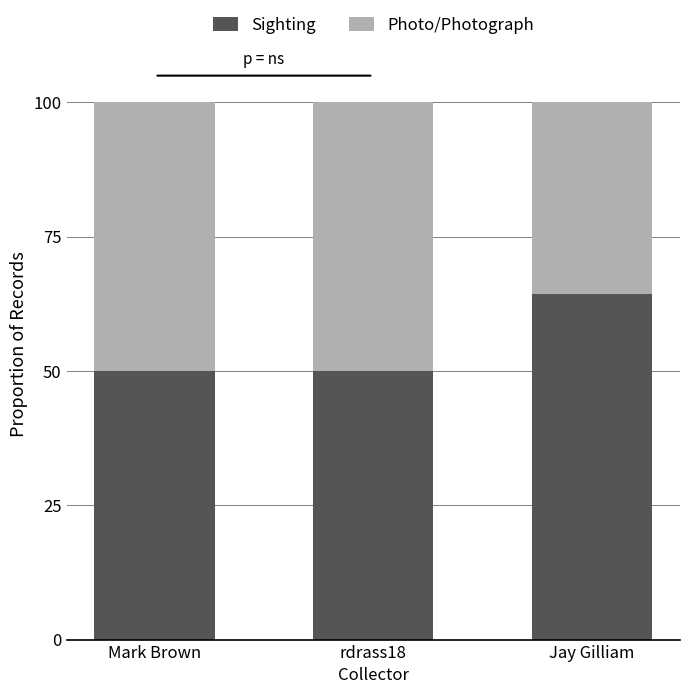

What is the value of the Sighting bar at the 3rd from the left?

64.3